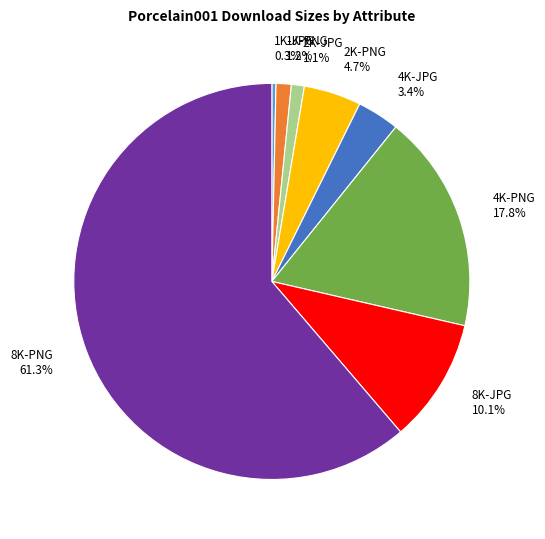

To the nearest percent, what is the difference between the largest and smallest slice percentages?

61%